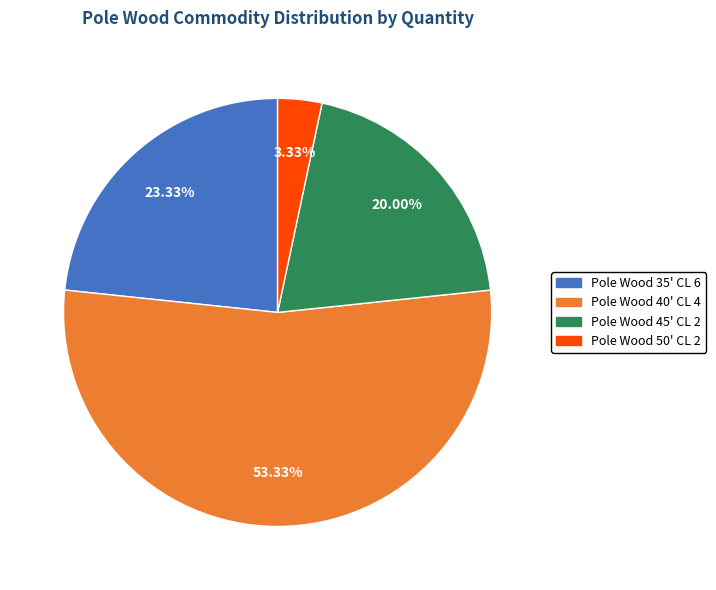

Does Pole Wood 40' CL 4 represent more than half of the total?

Yes